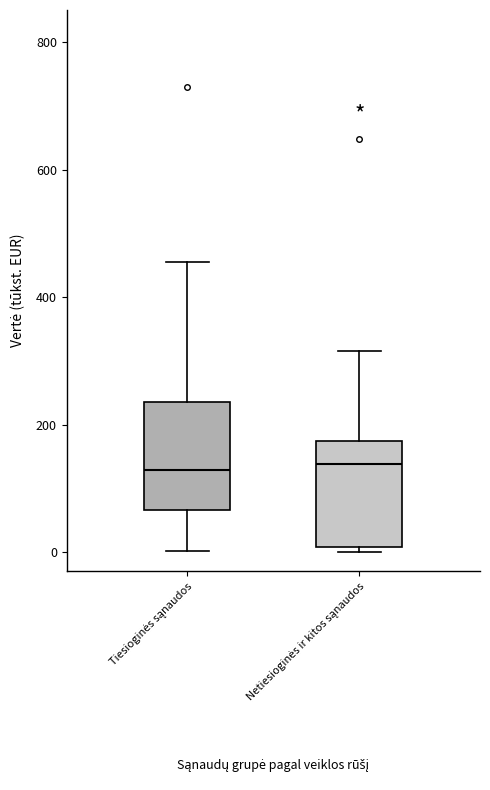

Reading left to right, read every box against the y-axis: the position of its median line, the range the box covers, and the ends of its whiskers. The values are not printed on the chart, so give them approximately, as read against the axis.

Tiesioginės sąnaudos: median 120, box 60 to 240, whiskers 0 to 460
Netiesioginės ir kitos sąnaudos: median 140, box 0 to 180, whiskers 0 (just below the box's lower edge) to 320